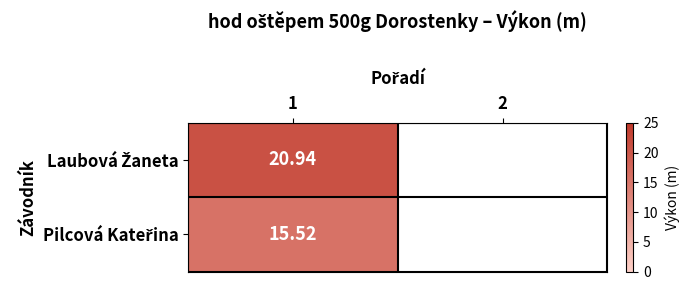

Rank the categories by Laubová Žaneta value from lowest to highest.

1, 2